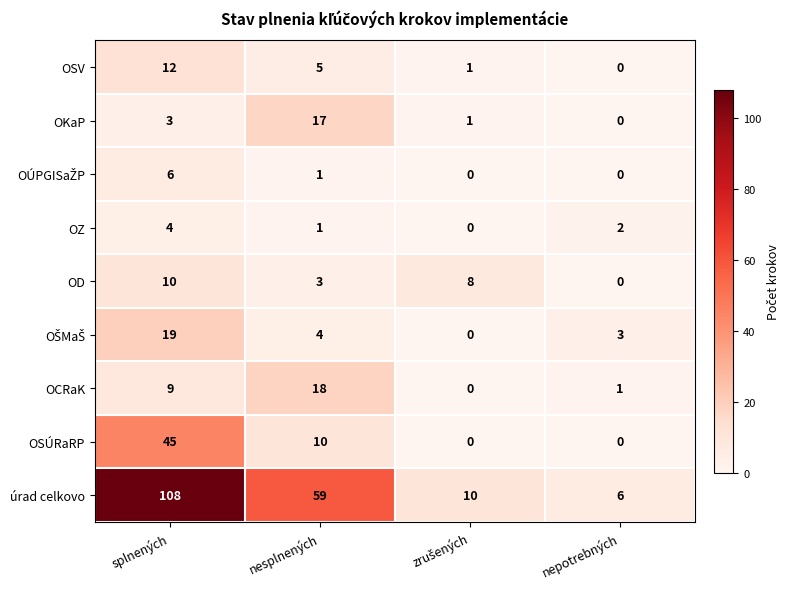

What is the difference between the highest and lowest values at nepotrebných?

6